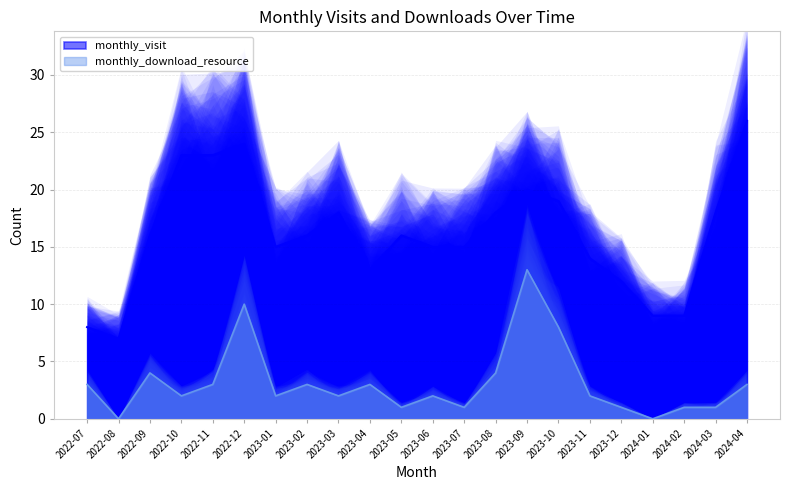

Which series changed the most between 2023-08 and 2023-10?

monthly_download_resource